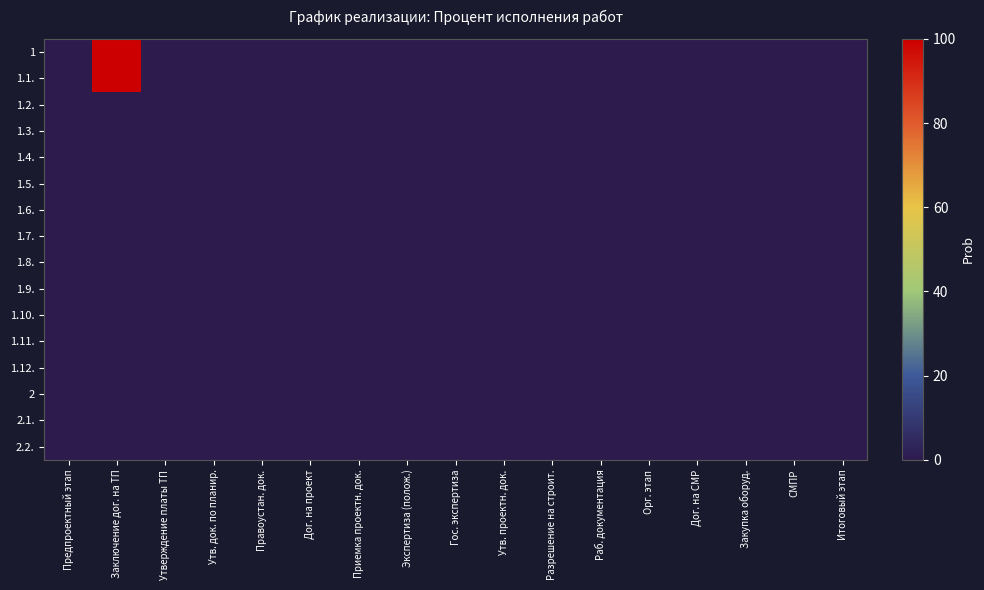

Reading right to left, what are all the values shown in this chart?

1: Итоговый этап=0	СМПР=0	Закупка оборуд.=0	Дог. на СМР=0	Орг. этап=0	Раб. документация=0	Разрешение на строит.=0	Утв. проектн. док.=0	Гос. экспертиза=0	Экспертиза (полож.)=0	Приемка проектн. док.=0	Дог. на проект=0	Правоустан. док.=0	Утв. док. по планир.=0	Утверждение платы ТП=0	Заключение дог. на ТП=100	Предпроектный этап=0
1.1.: Итоговый этап=0	СМПР=0	Закупка оборуд.=0	Дог. на СМР=0	Орг. этап=0	Раб. документация=0	Разрешение на строит.=0	Утв. проектн. док.=0	Гос. экспертиза=0	Экспертиза (полож.)=0	Приемка проектн. док.=0	Дог. на проект=0	Правоустан. док.=0	Утв. док. по планир.=0	Утверждение платы ТП=0	Заключение дог. на ТП=100	Предпроектный этап=0
1.2.: Итоговый этап=0	СМПР=0	Закупка оборуд.=0	Дог. на СМР=0	Орг. этап=0	Раб. документация=0	Разрешение на строит.=0	Утв. проектн. док.=0	Гос. экспертиза=0	Экспертиза (полож.)=0	Приемка проектн. док.=0	Дог. на проект=0	Правоустан. док.=0	Утв. док. по планир.=0	Утверждение платы ТП=0	Заключение дог. на ТП=0	Предпроектный этап=0
1.3.: Итоговый этап=0	СМПР=0	Закупка оборуд.=0	Дог. на СМР=0	Орг. этап=0	Раб. документация=0	Разрешение на строит.=0	Утв. проектн. док.=0	Гос. экспертиза=0	Экспертиза (полож.)=0	Приемка проектн. док.=0	Дог. на проект=0	Правоустан. док.=0	Утв. док. по планир.=0	Утверждение платы ТП=0	Заключение дог. на ТП=0	Предпроектный этап=0
1.4.: Итоговый этап=0	СМПР=0	Закупка оборуд.=0	Дог. на СМР=0	Орг. этап=0	Раб. документация=0	Разрешение на строит.=0	Утв. проектн. док.=0	Гос. экспертиза=0	Экспертиза (полож.)=0	Приемка проектн. док.=0	Дог. на проект=0	Правоустан. док.=0	Утв. док. по планир.=0	Утверждение платы ТП=0	Заключение дог. на ТП=0	Предпроектный этап=0
1.5.: Итоговый этап=0	СМПР=0	Закупка оборуд.=0	Дог. на СМР=0	Орг. этап=0	Раб. документация=0	Разрешение на строит.=0	Утв. проектн. док.=0	Гос. экспертиза=0	Экспертиза (полож.)=0	Приемка проектн. док.=0	Дог. на проект=0	Правоустан. док.=0	Утв. док. по планир.=0	Утверждение платы ТП=0	Заключение дог. на ТП=0	Предпроектный этап=0
1.6.: Итоговый этап=0	СМПР=0	Закупка оборуд.=0	Дог. на СМР=0	Орг. этап=0	Раб. документация=0	Разрешение на строит.=0	Утв. проектн. док.=0	Гос. экспертиза=0	Экспертиза (полож.)=0	Приемка проектн. док.=0	Дог. на проект=0	Правоустан. док.=0	Утв. док. по планир.=0	Утверждение платы ТП=0	Заключение дог. на ТП=0	Предпроектный этап=0
1.7.: Итоговый этап=0	СМПР=0	Закупка оборуд.=0	Дог. на СМР=0	Орг. этап=0	Раб. документация=0	Разрешение на строит.=0	Утв. проектн. док.=0	Гос. экспертиза=0	Экспертиза (полож.)=0	Приемка проектн. док.=0	Дог. на проект=0	Правоустан. док.=0	Утв. док. по планир.=0	Утверждение платы ТП=0	Заключение дог. на ТП=0	Предпроектный этап=0
1.8.: Итоговый этап=0	СМПР=0	Закупка оборуд.=0	Дог. на СМР=0	Орг. этап=0	Раб. документация=0	Разрешение на строит.=0	Утв. проектн. док.=0	Гос. экспертиза=0	Экспертиза (полож.)=0	Приемка проектн. док.=0	Дог. на проект=0	Правоустан. док.=0	Утв. док. по планир.=0	Утверждение платы ТП=0	Заключение дог. на ТП=0	Предпроектный этап=0
1.9.: Итоговый этап=0	СМПР=0	Закупка оборуд.=0	Дог. на СМР=0	Орг. этап=0	Раб. документация=0	Разрешение на строит.=0	Утв. проектн. док.=0	Гос. экспертиза=0	Экспертиза (полож.)=0	Приемка проектн. док.=0	Дог. на проект=0	Правоустан. док.=0	Утв. док. по планир.=0	Утверждение платы ТП=0	Заключение дог. на ТП=0	Предпроектный этап=0
1.10.: Итоговый этап=0	СМПР=0	Закупка оборуд.=0	Дог. на СМР=0	Орг. этап=0	Раб. документация=0	Разрешение на строит.=0	Утв. проектн. док.=0	Гос. экспертиза=0	Экспертиза (полож.)=0	Приемка проектн. док.=0	Дог. на проект=0	Правоустан. док.=0	Утв. док. по планир.=0	Утверждение платы ТП=0	Заключение дог. на ТП=0	Предпроектный этап=0
1.11.: Итоговый этап=0	СМПР=0	Закупка оборуд.=0	Дог. на СМР=0	Орг. этап=0	Раб. документация=0	Разрешение на строит.=0	Утв. проектн. док.=0	Гос. экспертиза=0	Экспертиза (полож.)=0	Приемка проектн. док.=0	Дог. на проект=0	Правоустан. док.=0	Утв. док. по планир.=0	Утверждение платы ТП=0	Заключение дог. на ТП=0	Предпроектный этап=0
1.12.: Итоговый этап=0	СМПР=0	Закупка оборуд.=0	Дог. на СМР=0	Орг. этап=0	Раб. документация=0	Разрешение на строит.=0	Утв. проектн. док.=0	Гос. экспертиза=0	Экспертиза (полож.)=0	Приемка проектн. док.=0	Дог. на проект=0	Правоустан. док.=0	Утв. док. по планир.=0	Утверждение платы ТП=0	Заключение дог. на ТП=0	Предпроектный этап=0
2: Итоговый этап=0	СМПР=0	Закупка оборуд.=0	Дог. на СМР=0	Орг. этап=0	Раб. документация=0	Разрешение на строит.=0	Утв. проектн. док.=0	Гос. экспертиза=0	Экспертиза (полож.)=0	Приемка проектн. док.=0	Дог. на проект=0	Правоустан. док.=0	Утв. док. по планир.=0	Утверждение платы ТП=0	Заключение дог. на ТП=0	Предпроектный этап=0
2.1.: Итоговый этап=0	СМПР=0	Закупка оборуд.=0	Дог. на СМР=0	Орг. этап=0	Раб. документация=0	Разрешение на строит.=0	Утв. проектн. док.=0	Гос. экспертиза=0	Экспертиза (полож.)=0	Приемка проектн. док.=0	Дог. на проект=0	Правоустан. док.=0	Утв. док. по планир.=0	Утверждение платы ТП=0	Заключение дог. на ТП=0	Предпроектный этап=0
2.2.: Итоговый этап=0	СМПР=0	Закупка оборуд.=0	Дог. на СМР=0	Орг. этап=0	Раб. документация=0	Разрешение на строит.=0	Утв. проектн. док.=0	Гос. экспертиза=0	Экспертиза (полож.)=0	Приемка проектн. док.=0	Дог. на проект=0	Правоустан. док.=0	Утв. док. по планир.=0	Утверждение платы ТП=0	Заключение дог. на ТП=0	Предпроектный этап=0